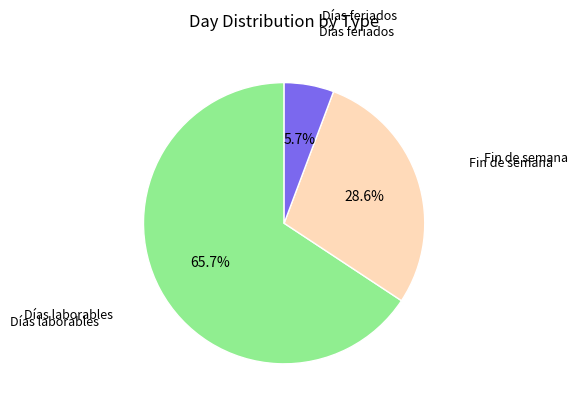

Is Días laborables the majority of the pie?

Yes